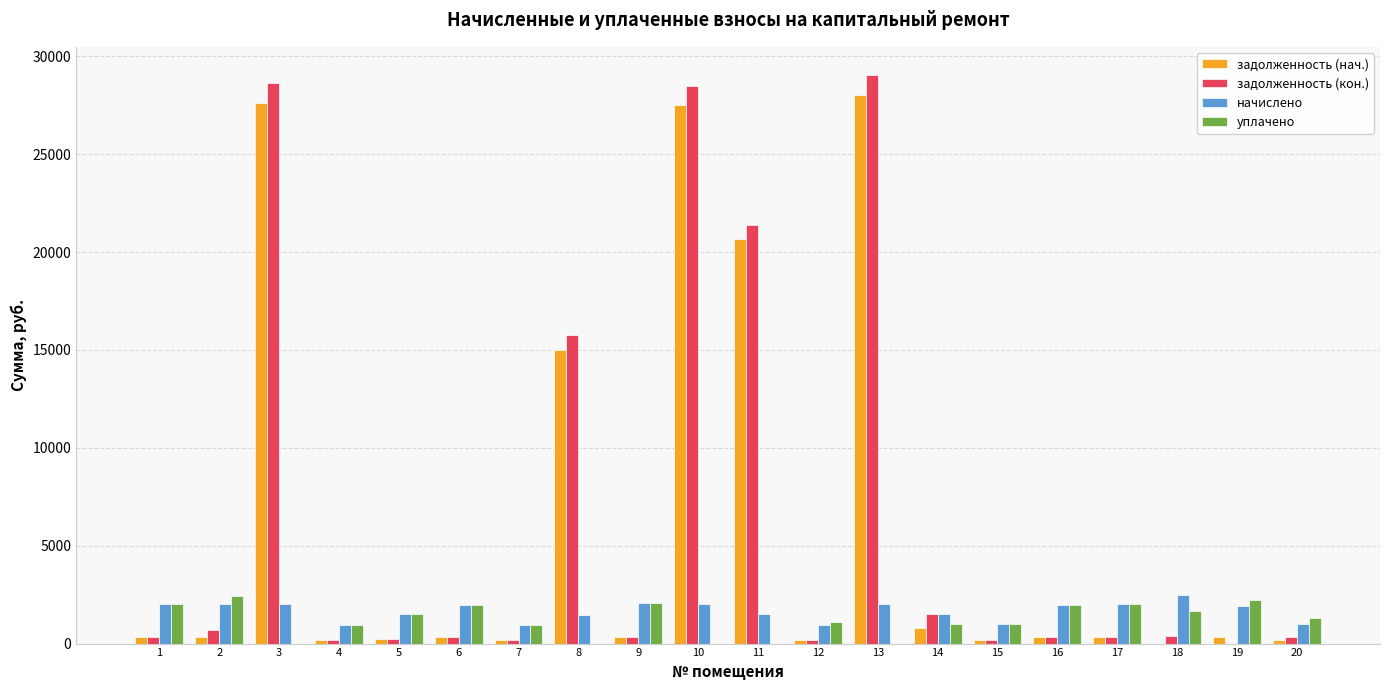

Are the bars grouped side by side (vs. stacked)?

Yes